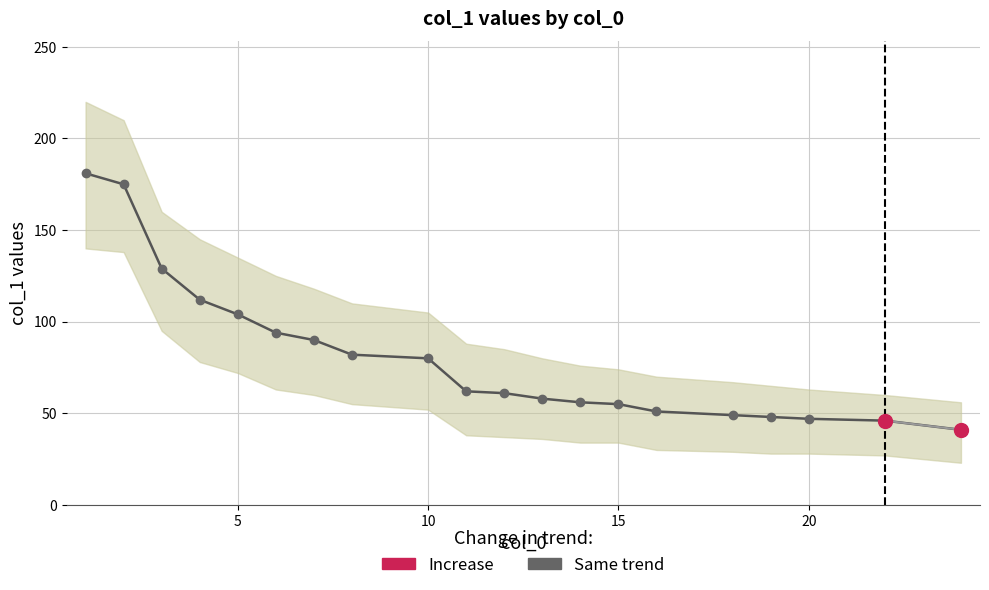

Does the chart have visible grid lines?

Yes